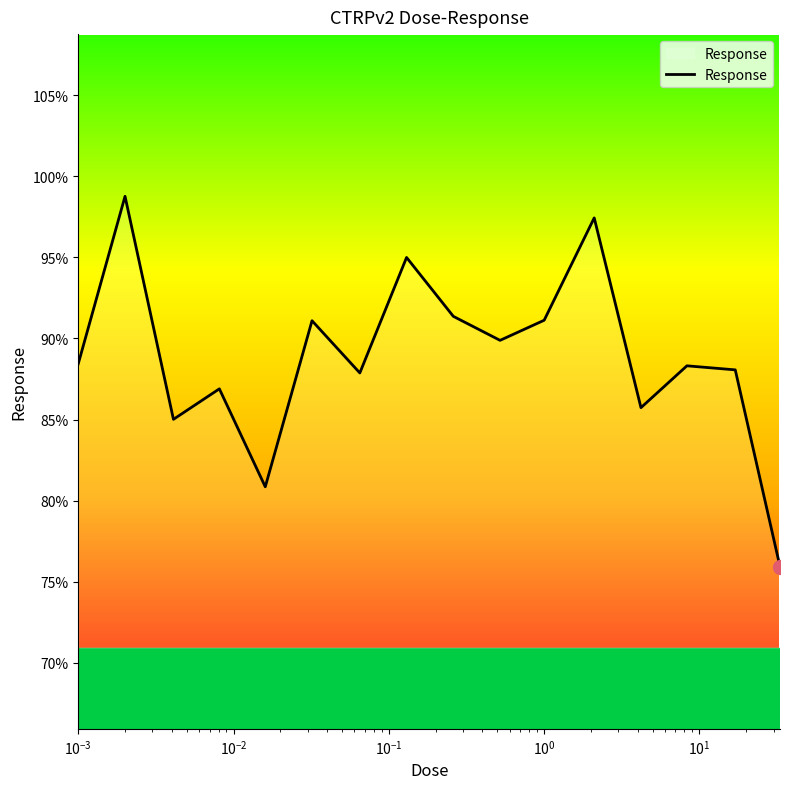

What is the maximum value shown in the chart?

98.8